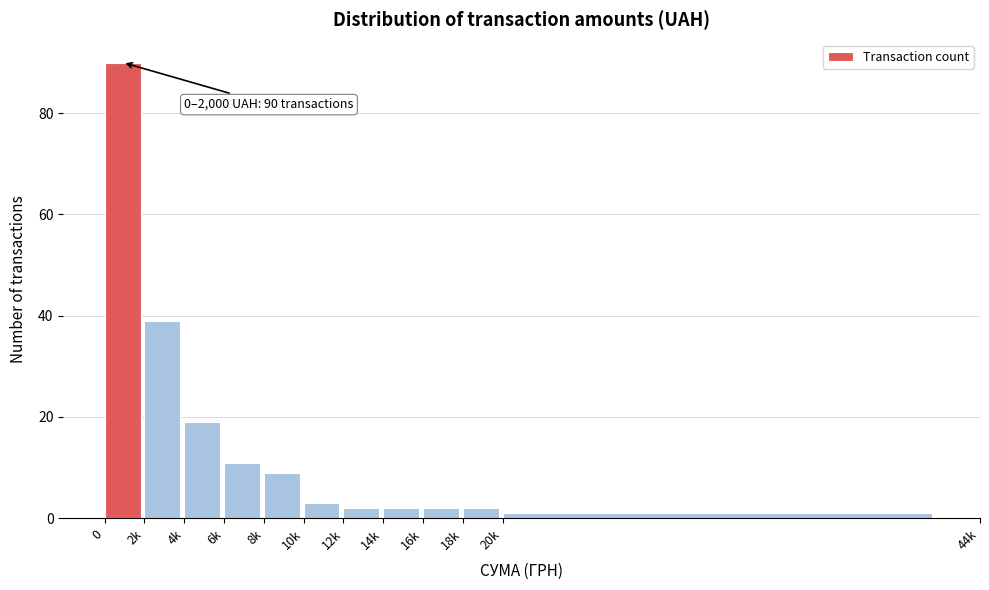

Reading left to right, transcribe all the data shown in this chart.

90	39	19	11	9	3	2	2	2	2	1